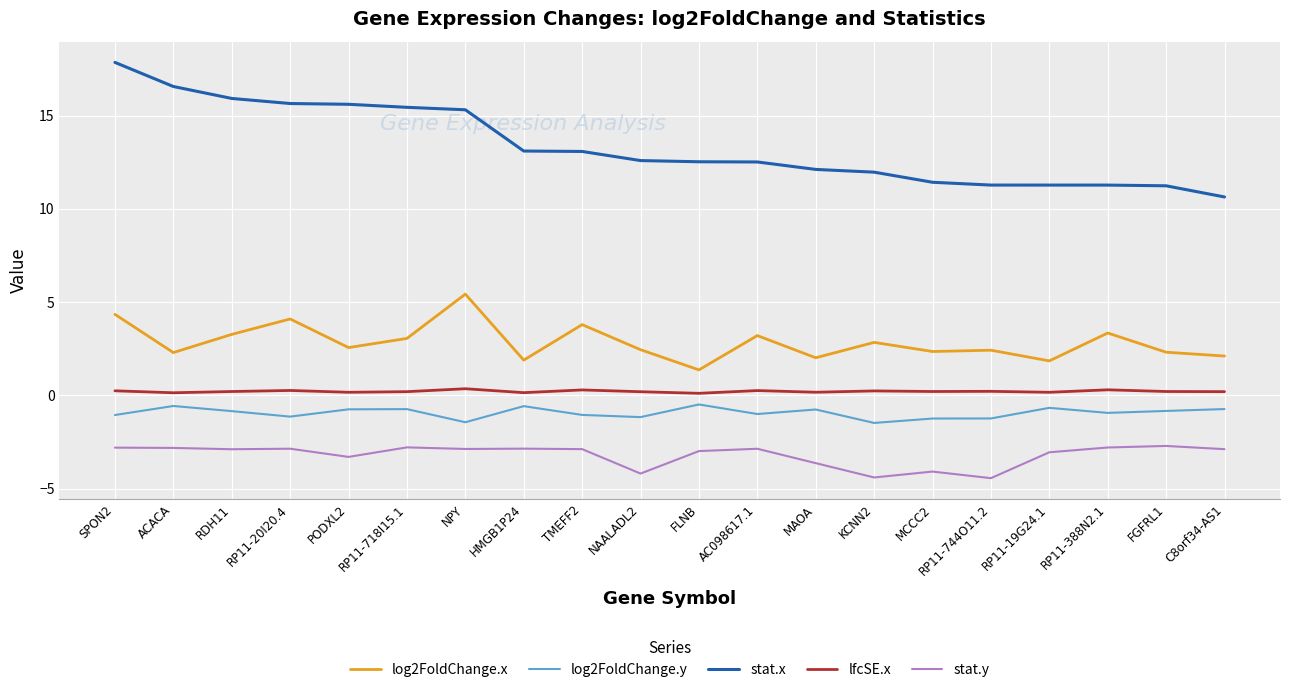

At which label does stat.x first exceed 12?

SPON2